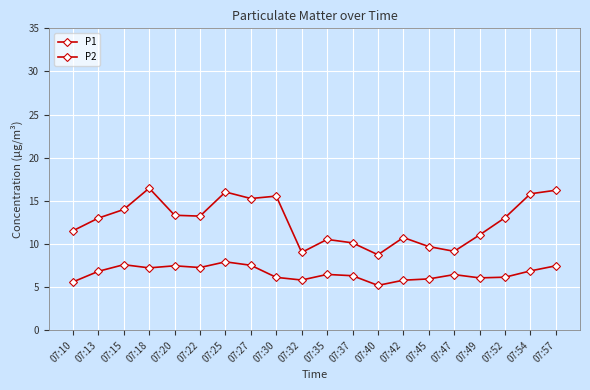

Is this an area chart (filled region under the line)?

No